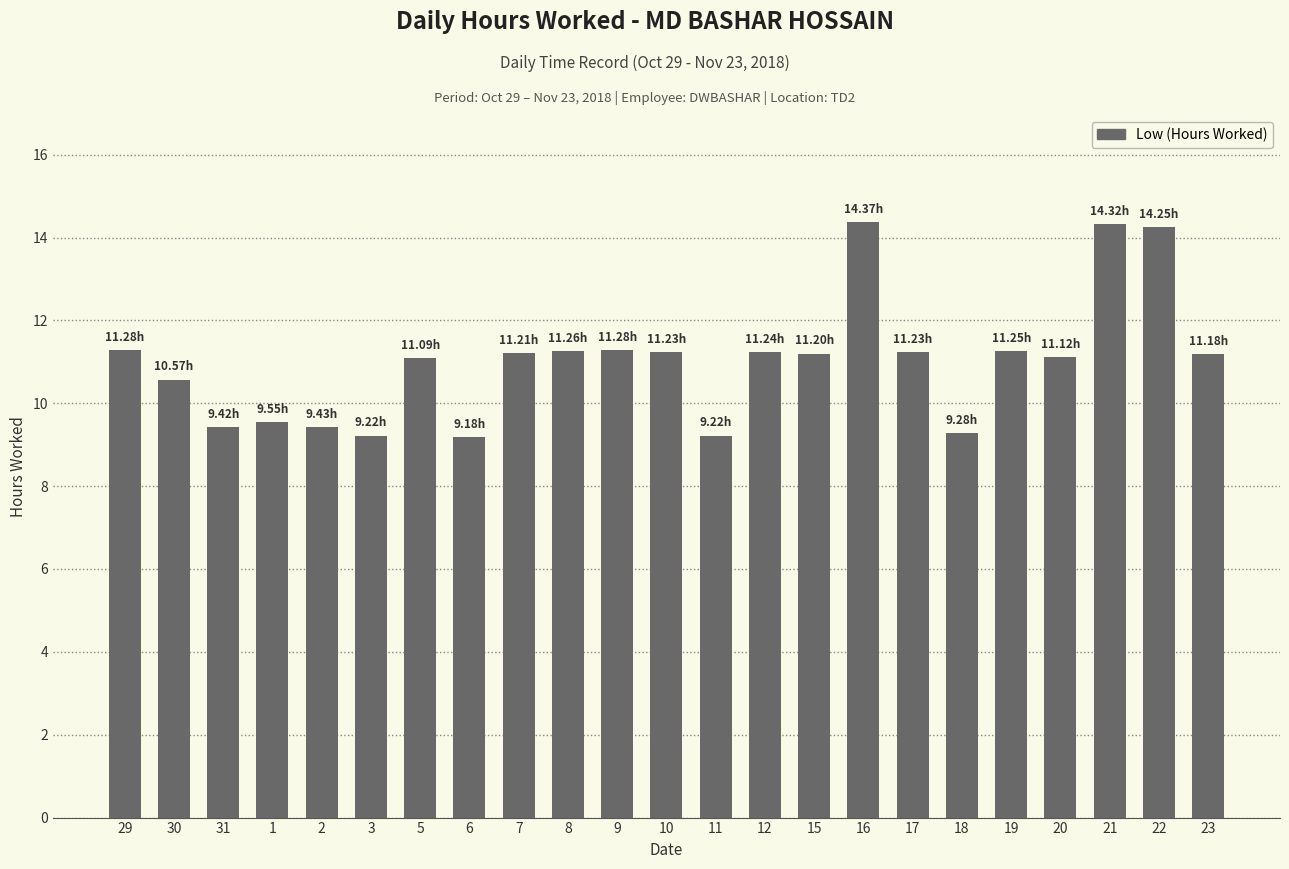

Where does the data first go above 11?

29